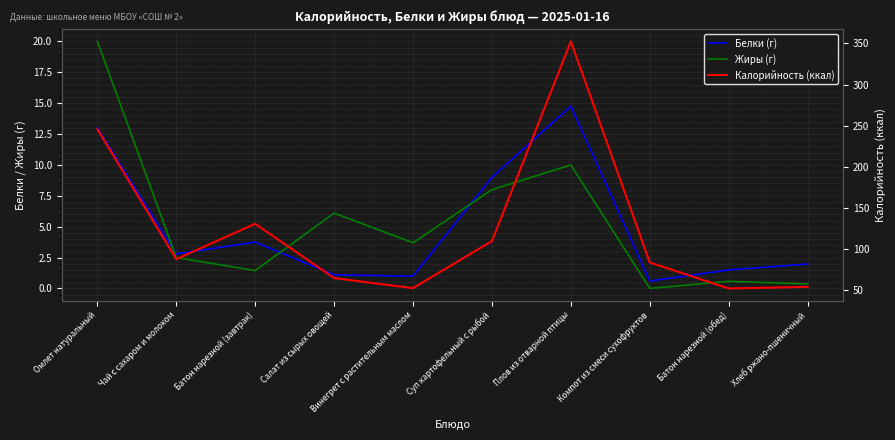

How many interior local peaks does the Жиры (г) series have?

3